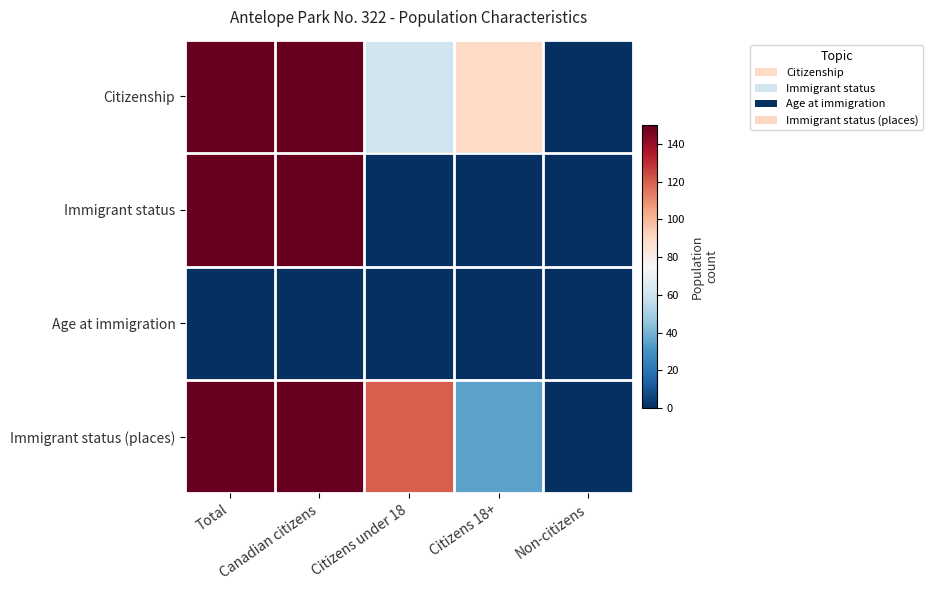

How many categories are shown in the chart?

5